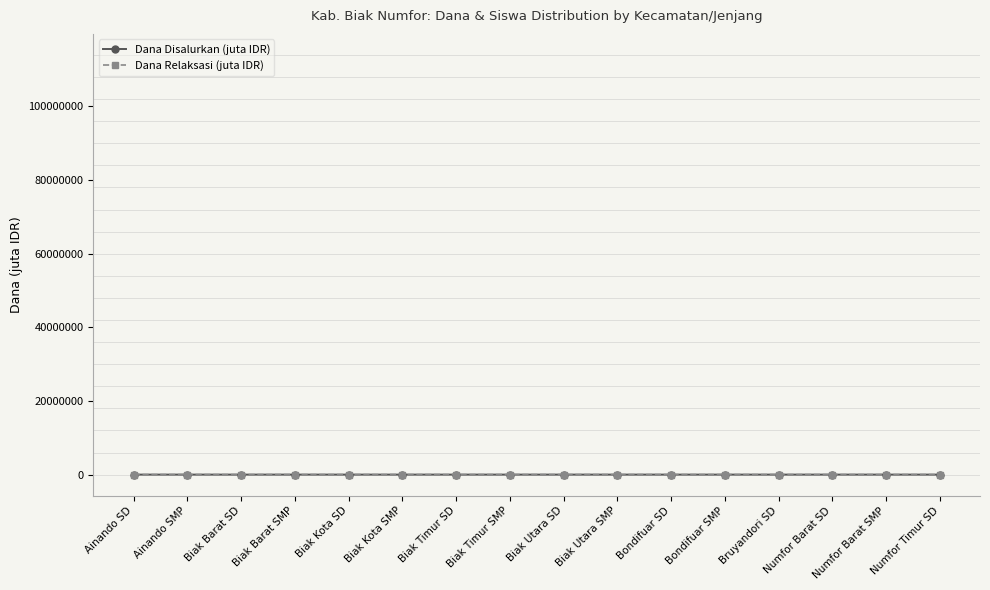

What is the label of the 15th point from the right?

Ainando SMP